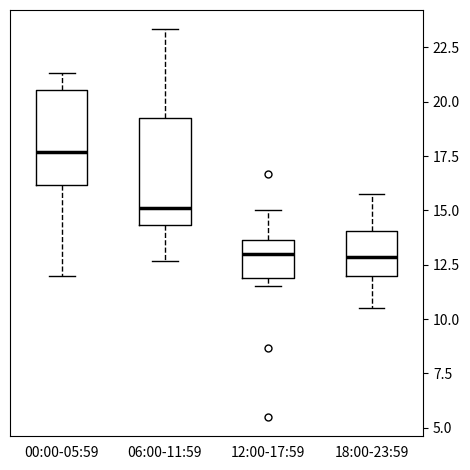

Where does the upper whisker of the box for 00:00-05:59 end on the y-axis? The values are not printed on the chart, so give them approximately, as read against the axis.

21.5